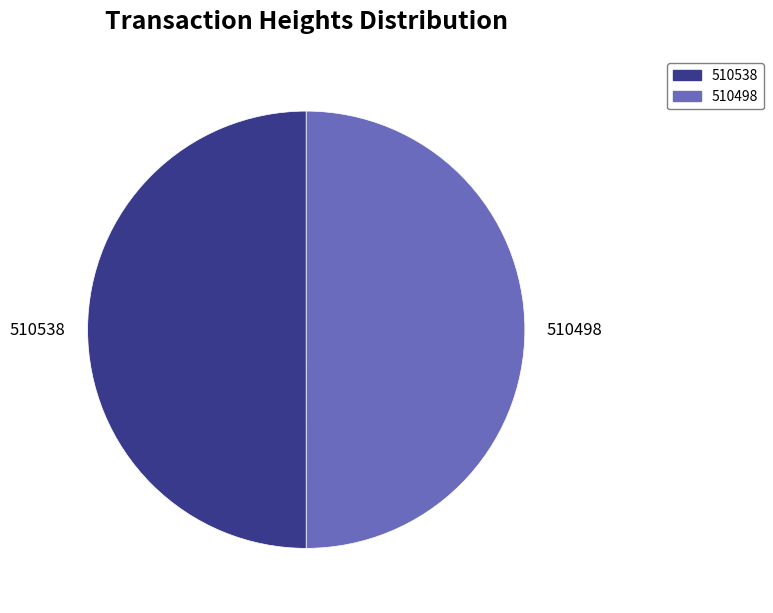

Is it true that 510498 is 39% of the pie?

False